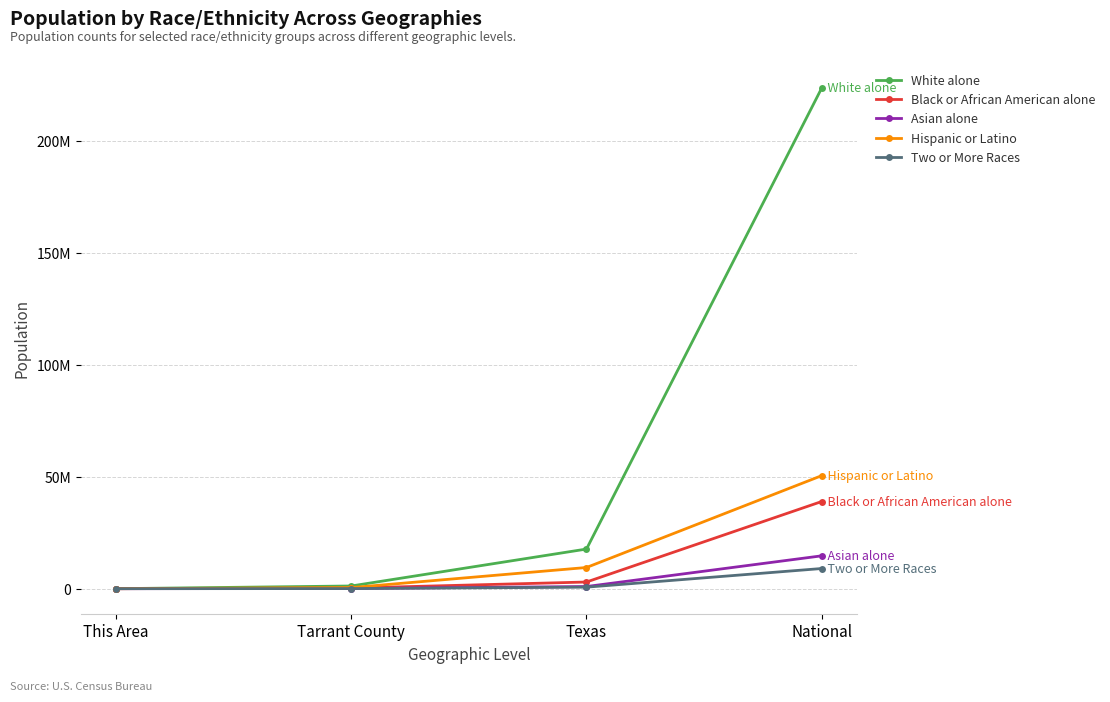

Which series has the largest range (max minus min)?

White alone